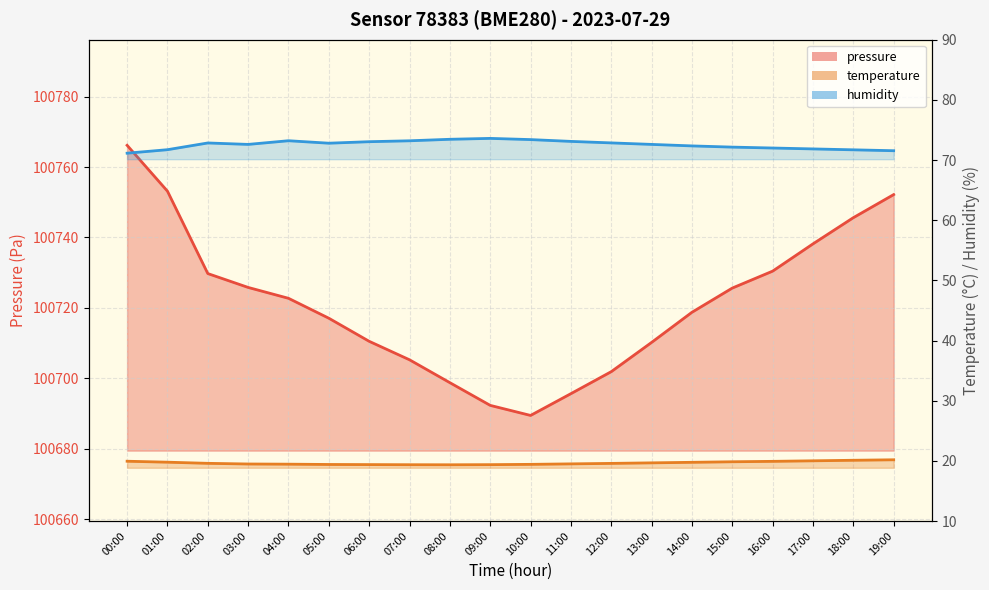

How many lines are shown in the chart?

3